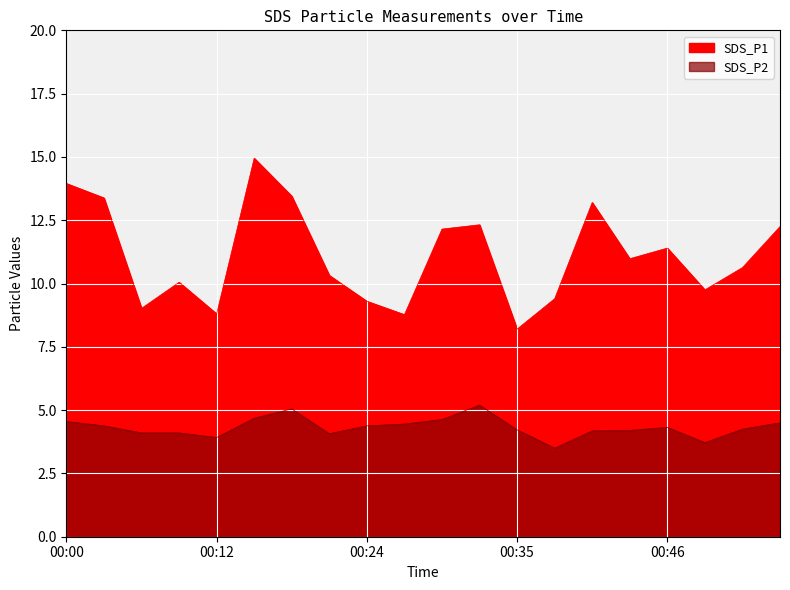

Which series changed the most between 00:00 and 00:24?

SDS_P1